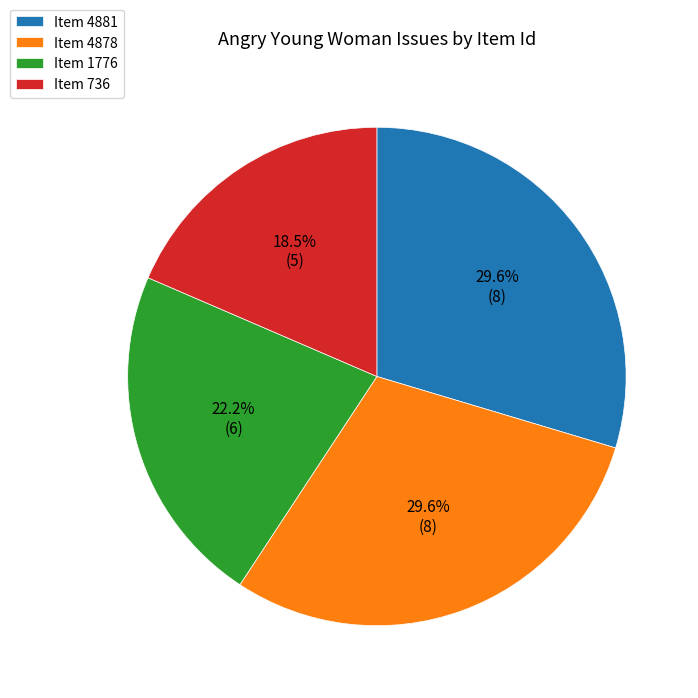

How many slices are in this pie chart?

4